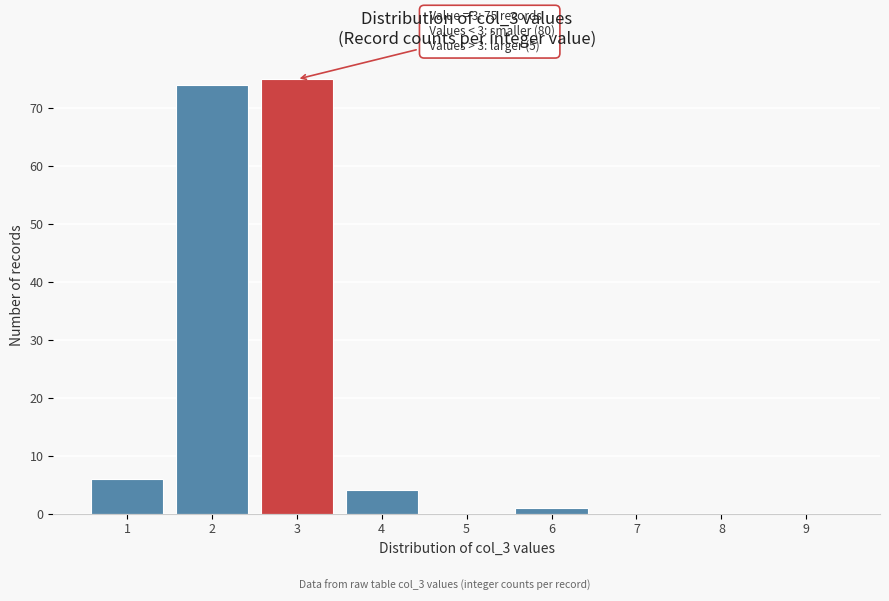

Which range on the x-axis has the tallest bar?

2.5 to 3.5